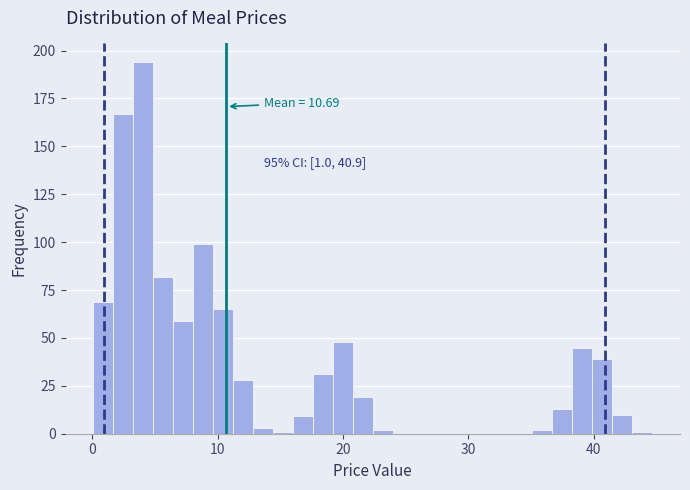

Around what value on the x-axis is the tallest bar? Give the approximate position of its centre, as read against the axis.

4